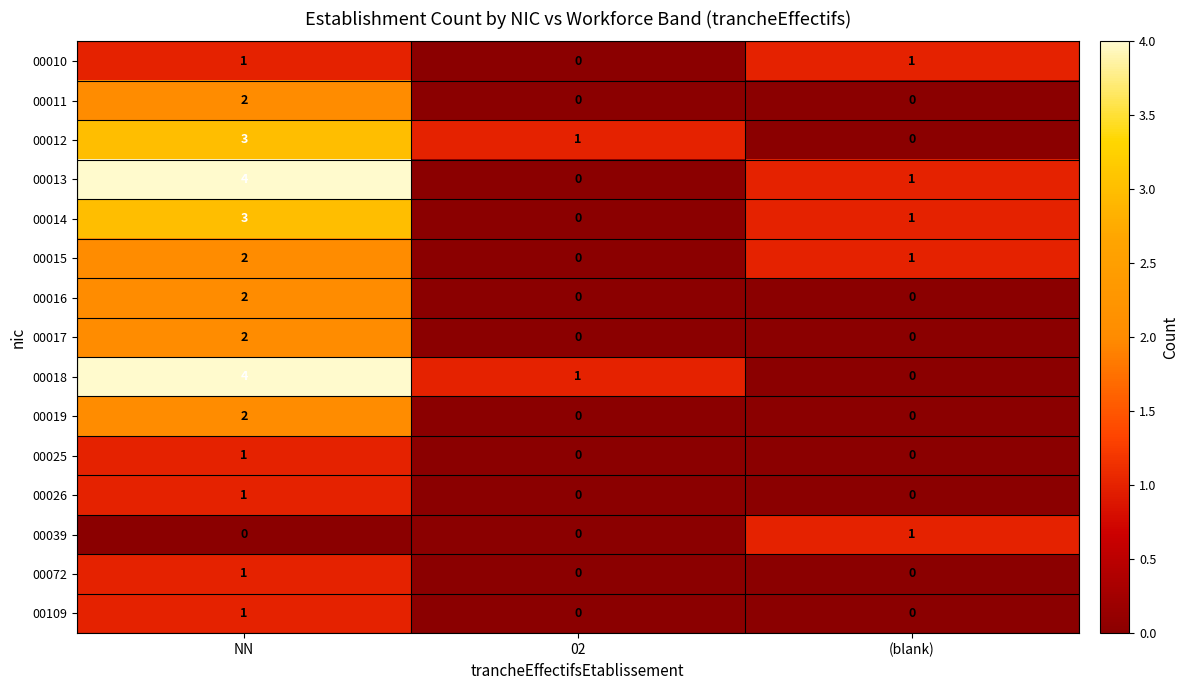

At which label does 00072 reach its peak?

NN